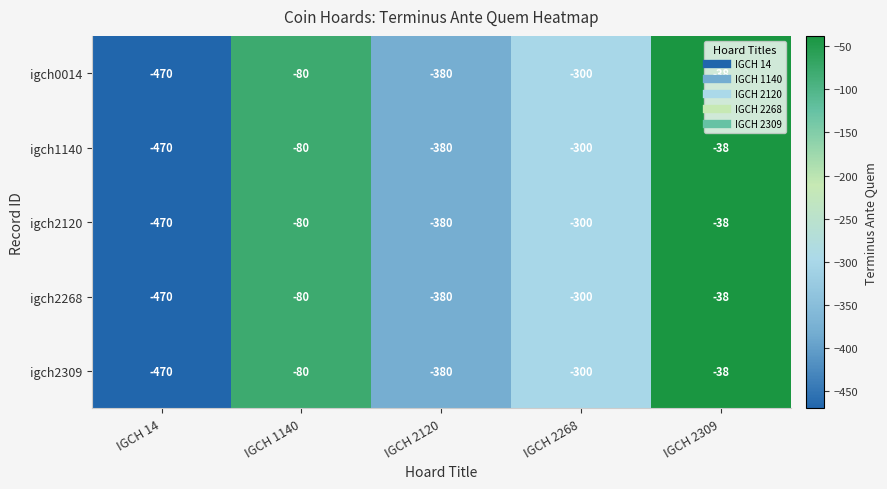

Is the value of igch2309 at IGCH 14 greater than the value of igch0014 at IGCH 2120?

No